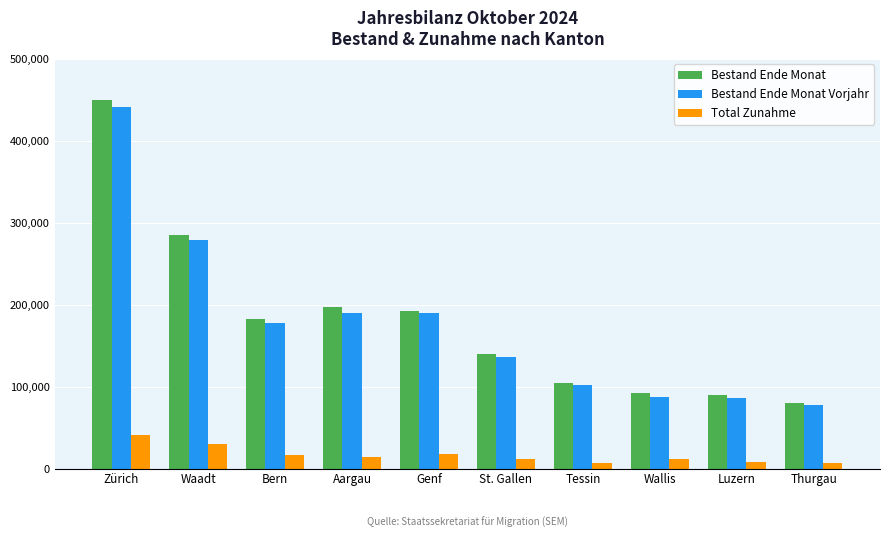

Is it true that Bestand Ende Monat equals 192131 at Genf?

True